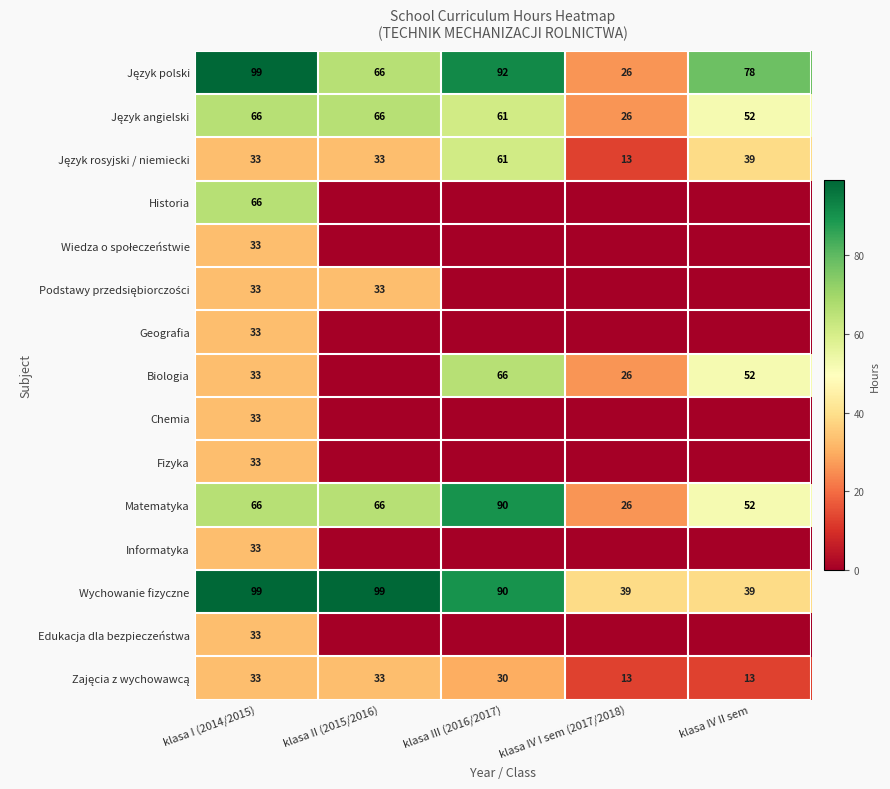

At klasa IV II sem, list the series in order from largest to smallest.

Język polski, Język angielski, Biologia, Matematyka, Język rosyjski / niemiecki, Wychowanie fizyczne, Zajęcia z wychowawcą, Historia, Wiedza o społeczeństwie, Podstawy przedsiębiorczości, Geografia, Chemia, Fizyka, Informatyka, Edukacja dla bezpieczeństwa